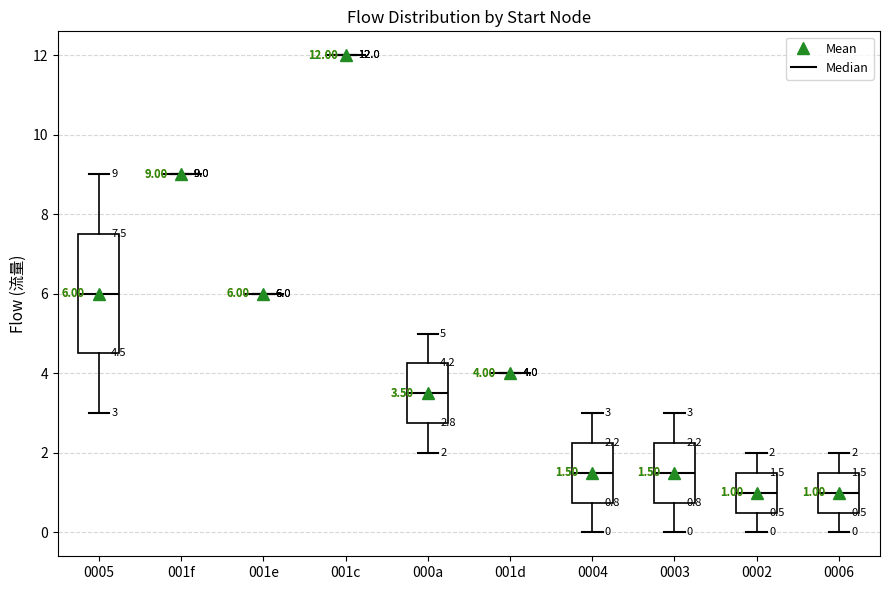

Which box is the tallest, from its lower edge to its upper edge?

0005